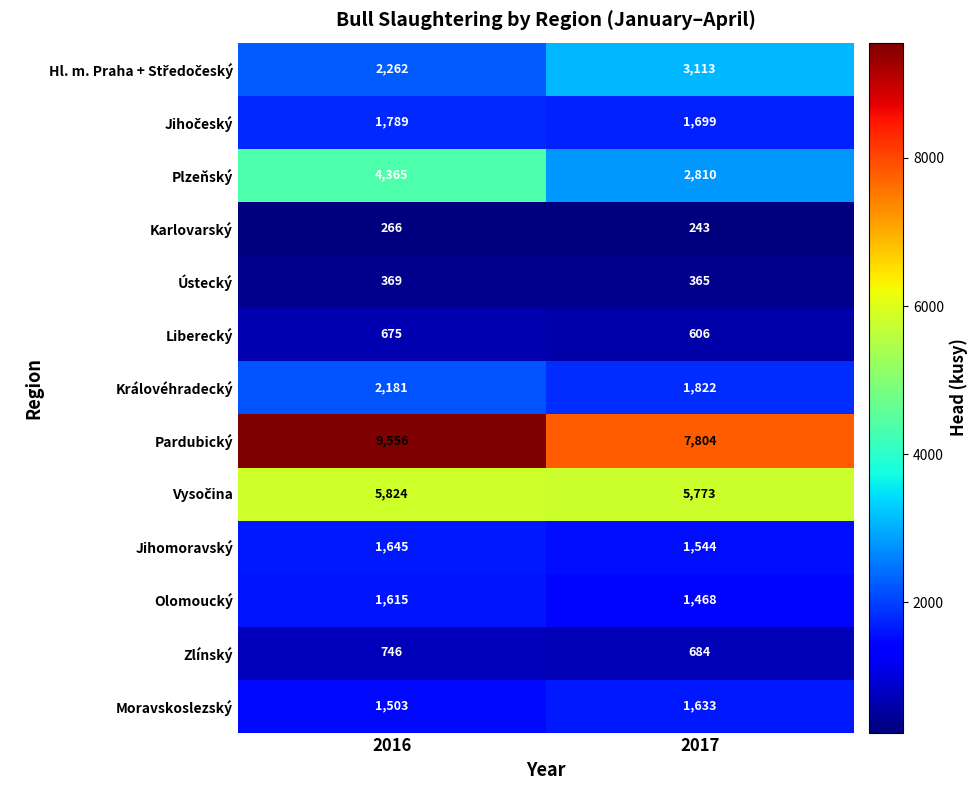

At which label is Karlovarský closest to 254?

2017